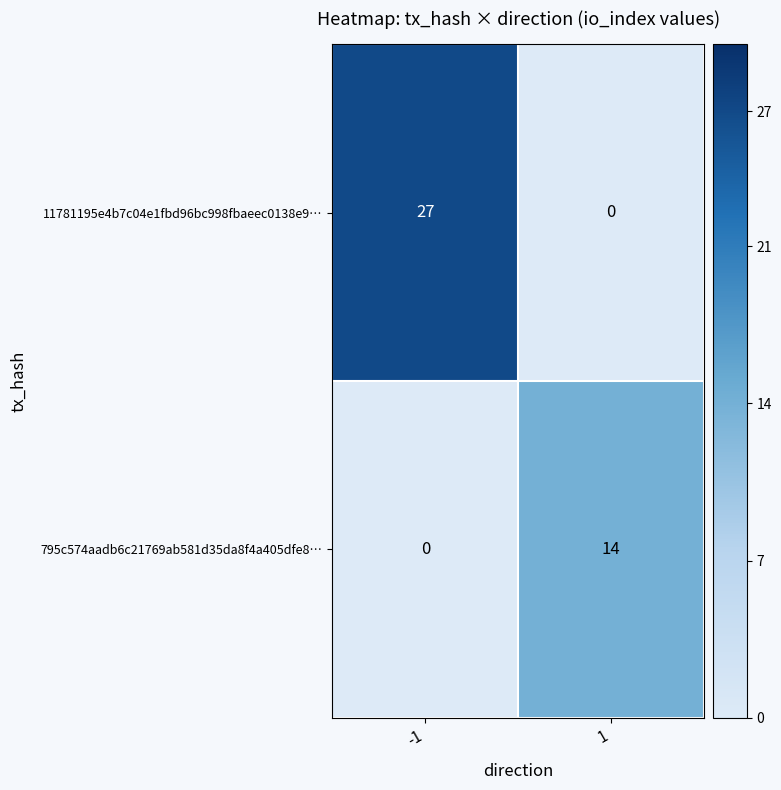

Count the number of categories in the chart.

2